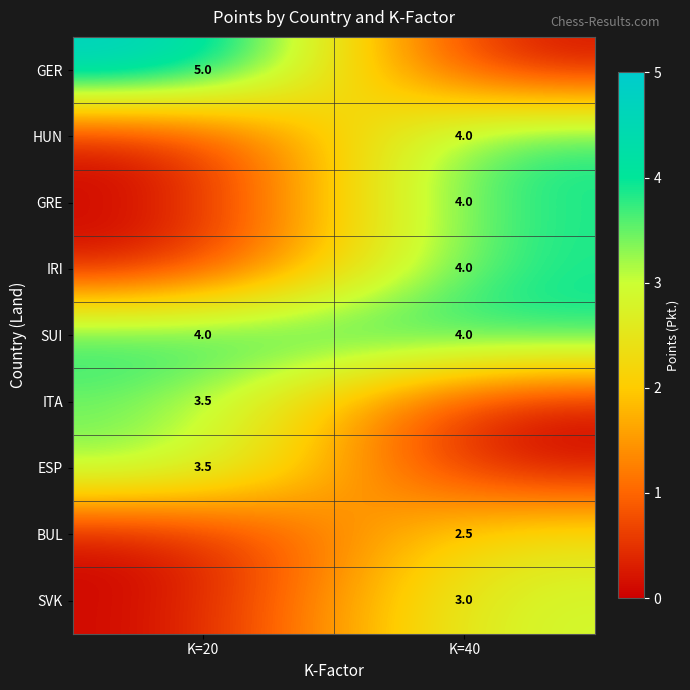

What is the maximum value for SUI?

4.0